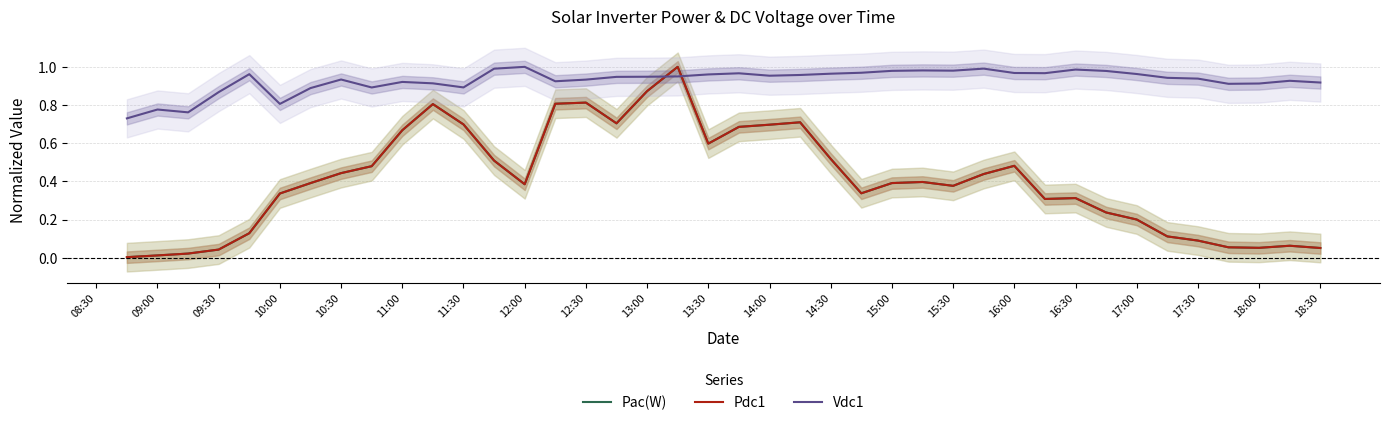

Count the number of data series in this chart.

3